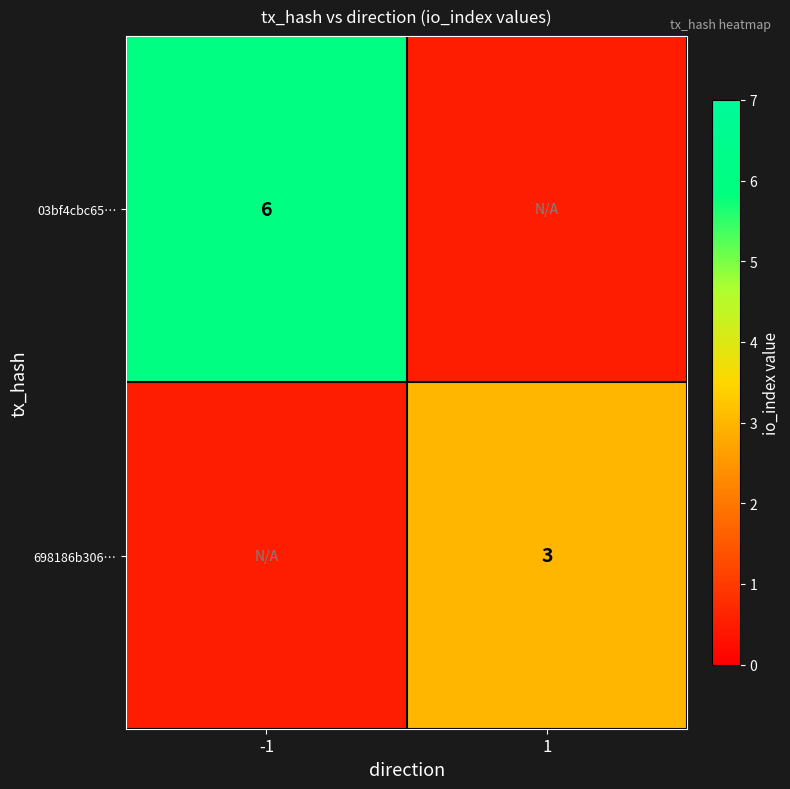

True or false: 698186b306… has a value of 4.0 at 1.

False